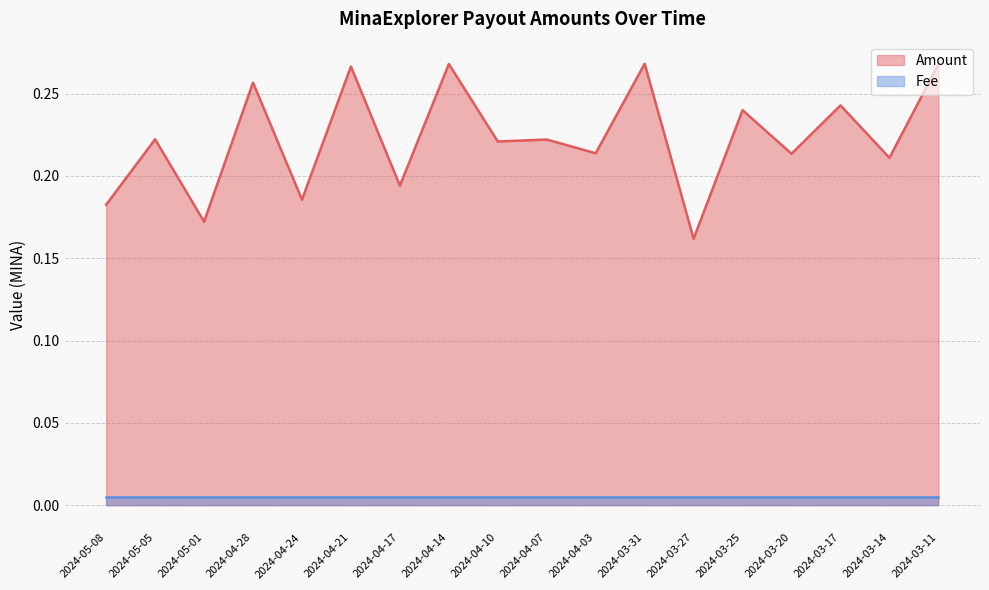

Does the chart display data point markers on the line(s)?

No